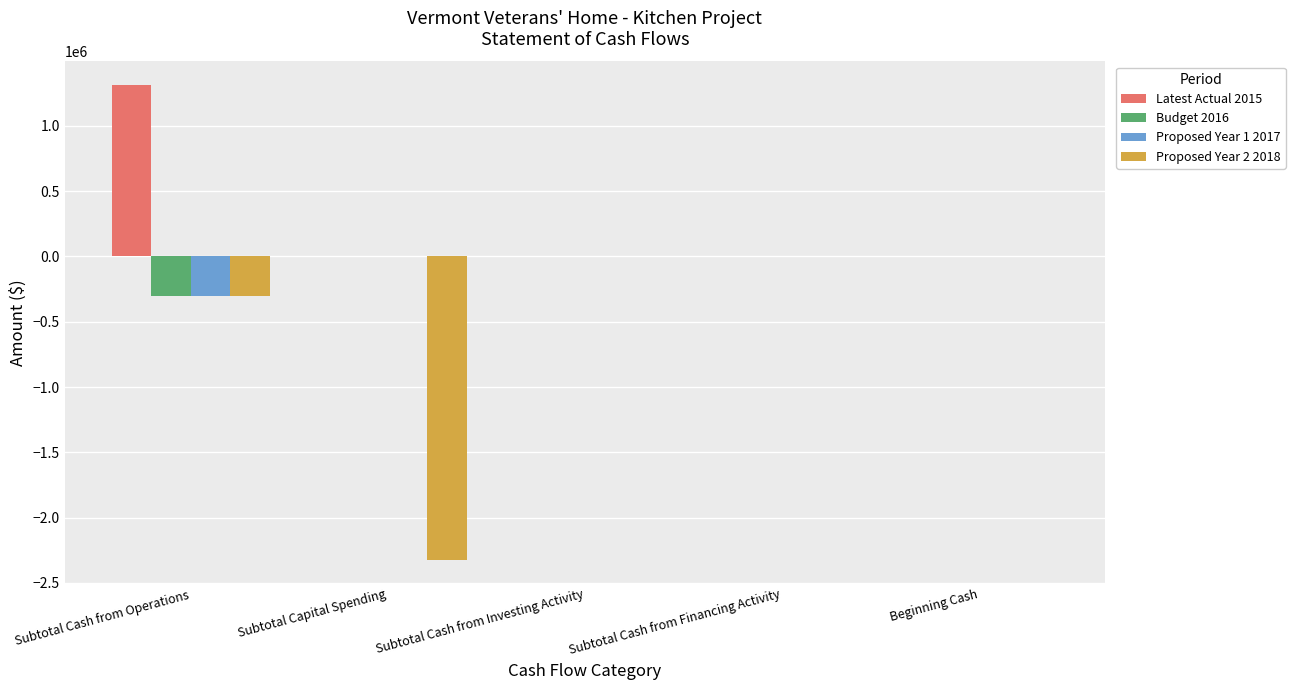

What is the maximum value shown in the chart?

1312047